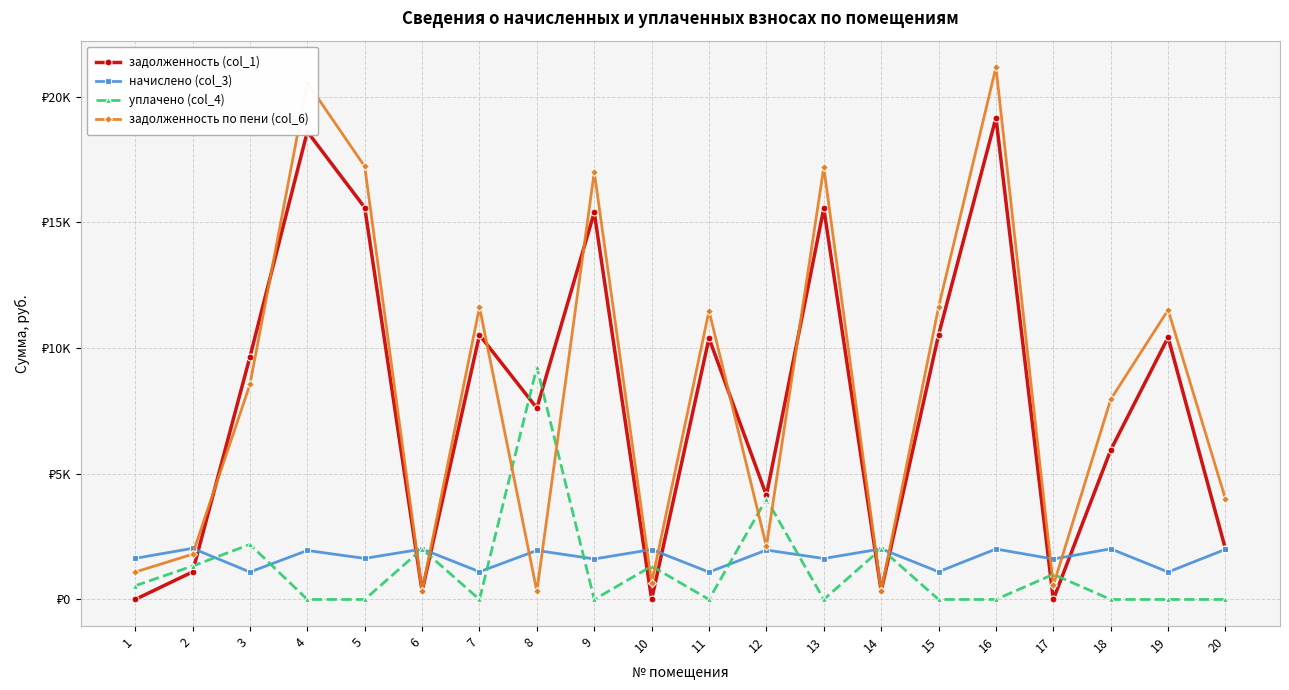

At which category does уплачено (col_4) reach its first local valley?

7